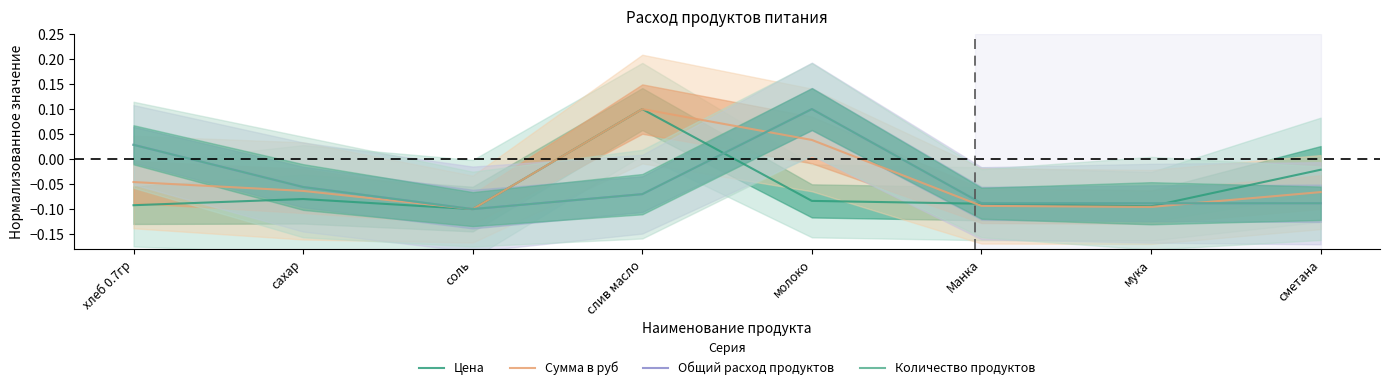

The value of Количество продуктов at сахар is -0.1. True or false?

True